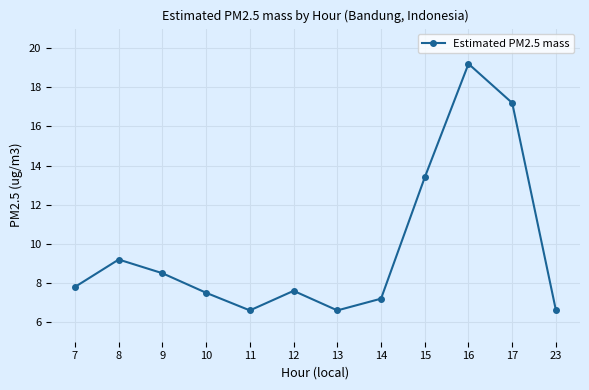

What is the change in value from 10 to 23?

-0.9